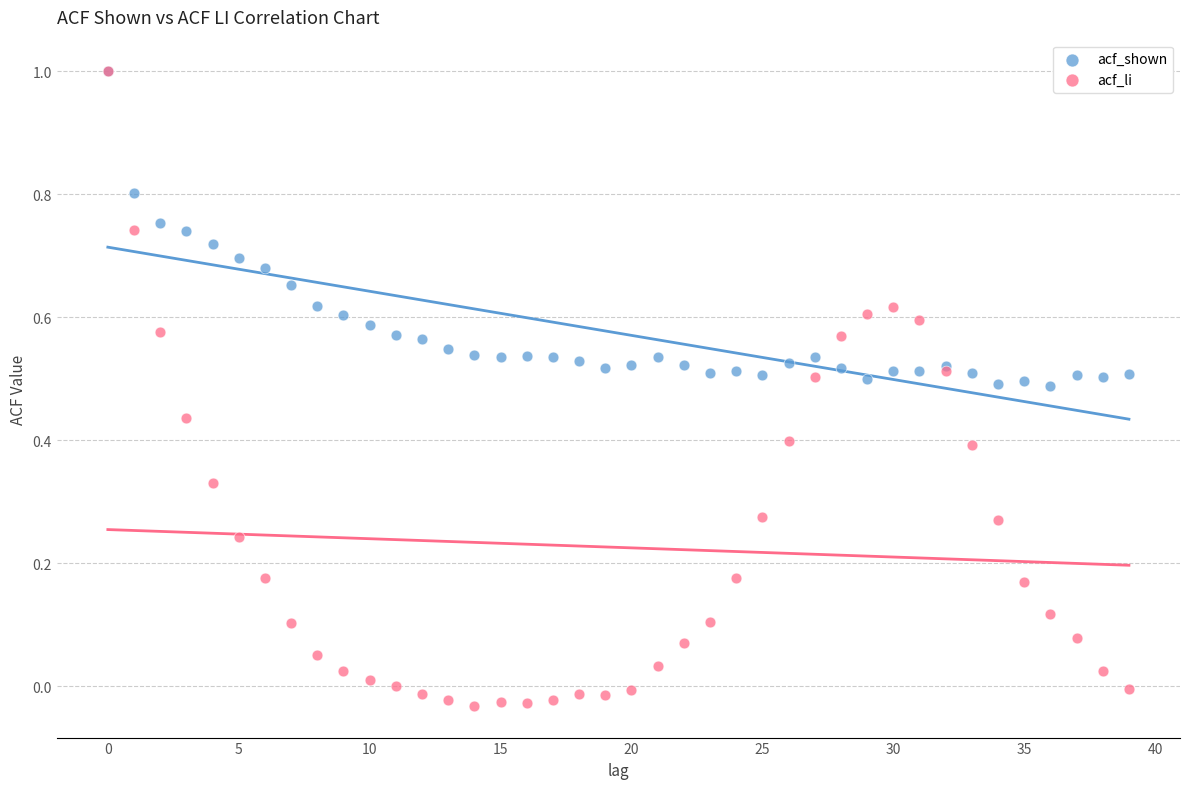

What are all the series names shown in the legend?

acf_shown, acf_li